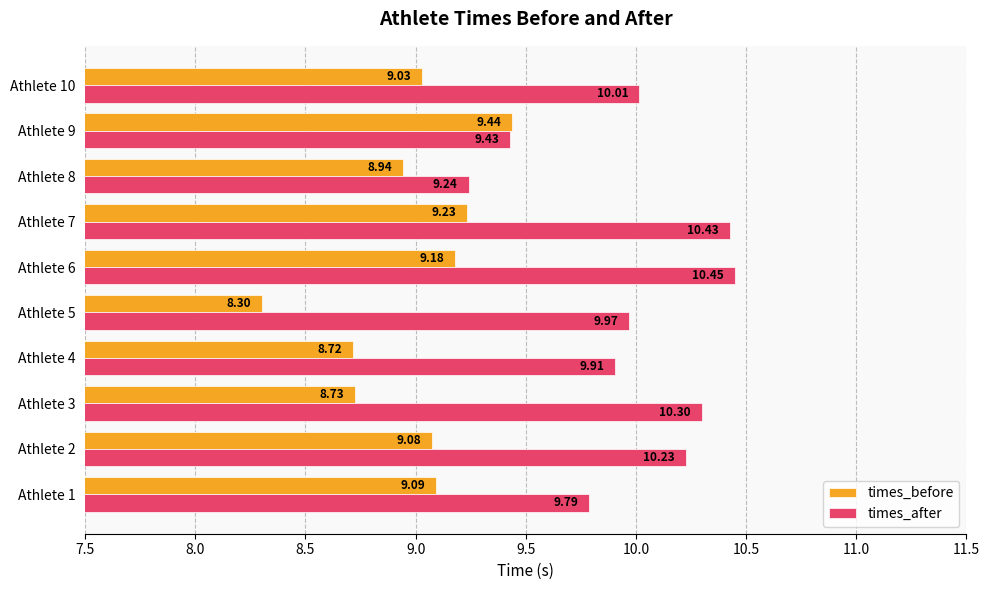

What is the difference between the second highest and second lowest values in the times_after series?

1.0